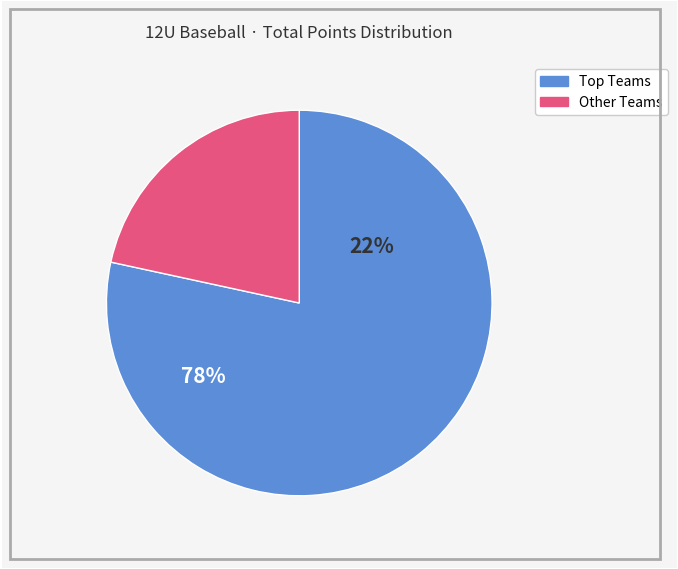

Is there any slice that represents more than half of the pie?

Yes